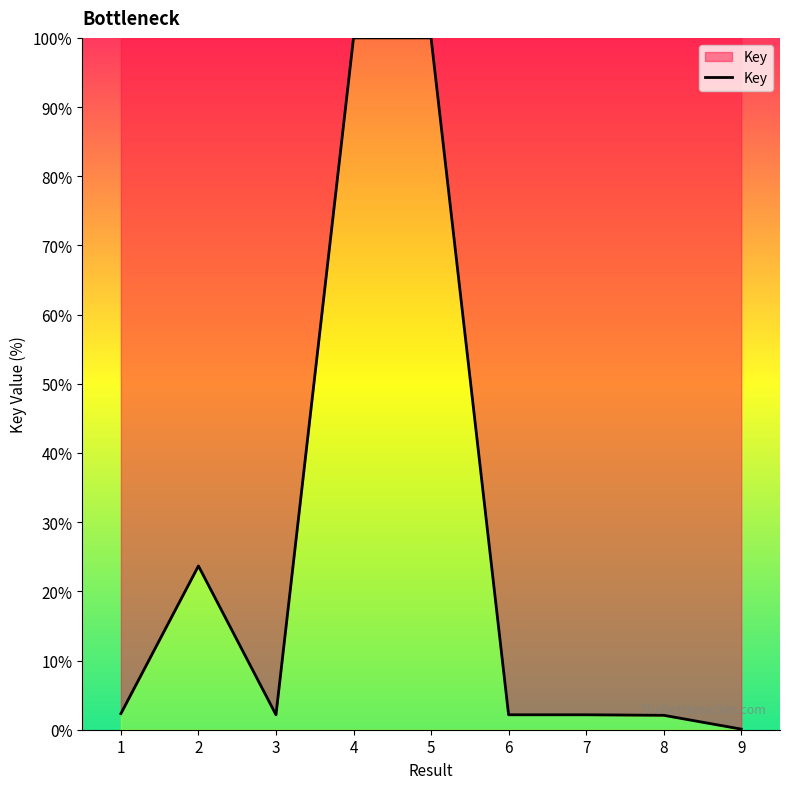

What is the maximum value shown in the chart?

100.0